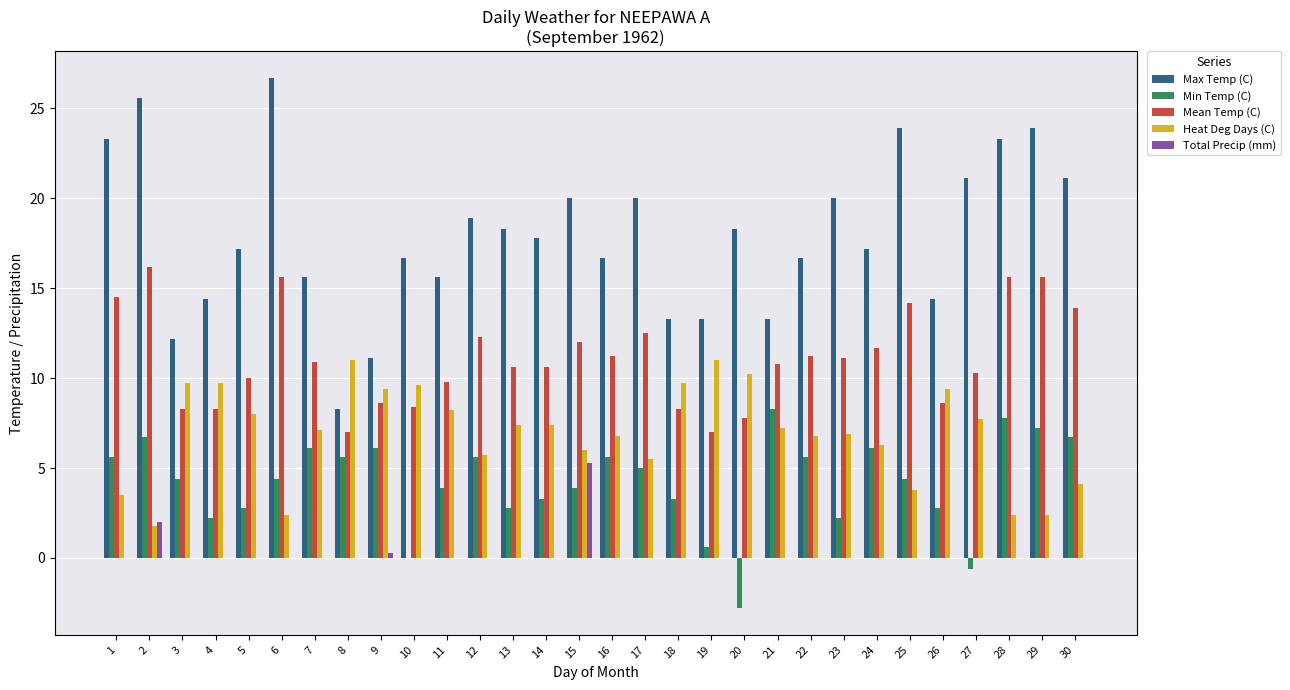

Which category has the highest value in the Total Precip (mm) series?

15